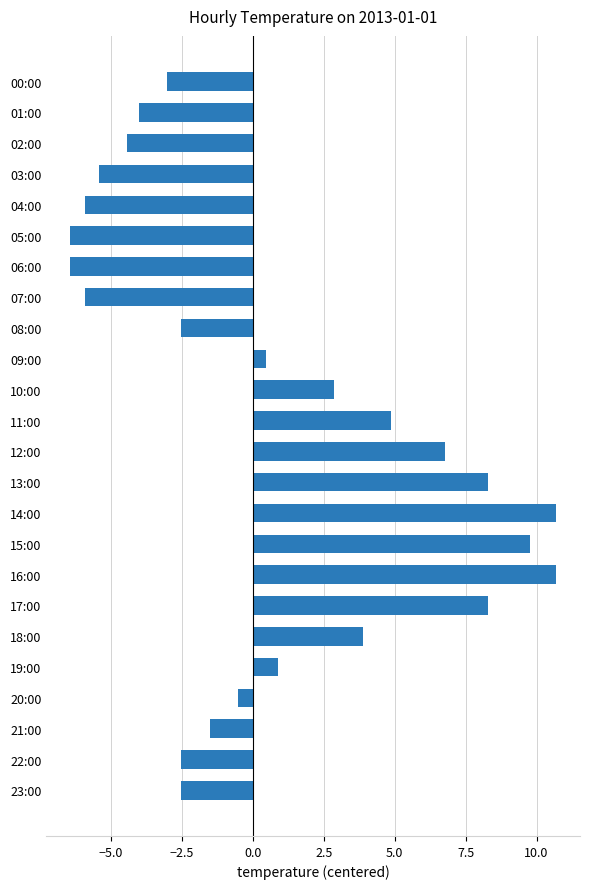

Where is the data nearest to the value 2?

10:00